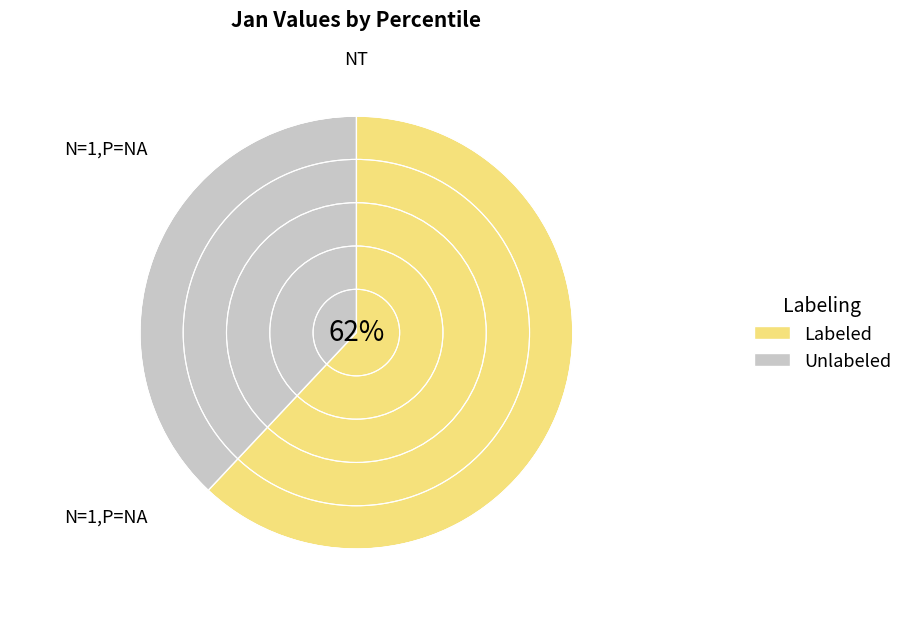

Combined, do Unlabeled and Labeled account for over 50%?

Yes